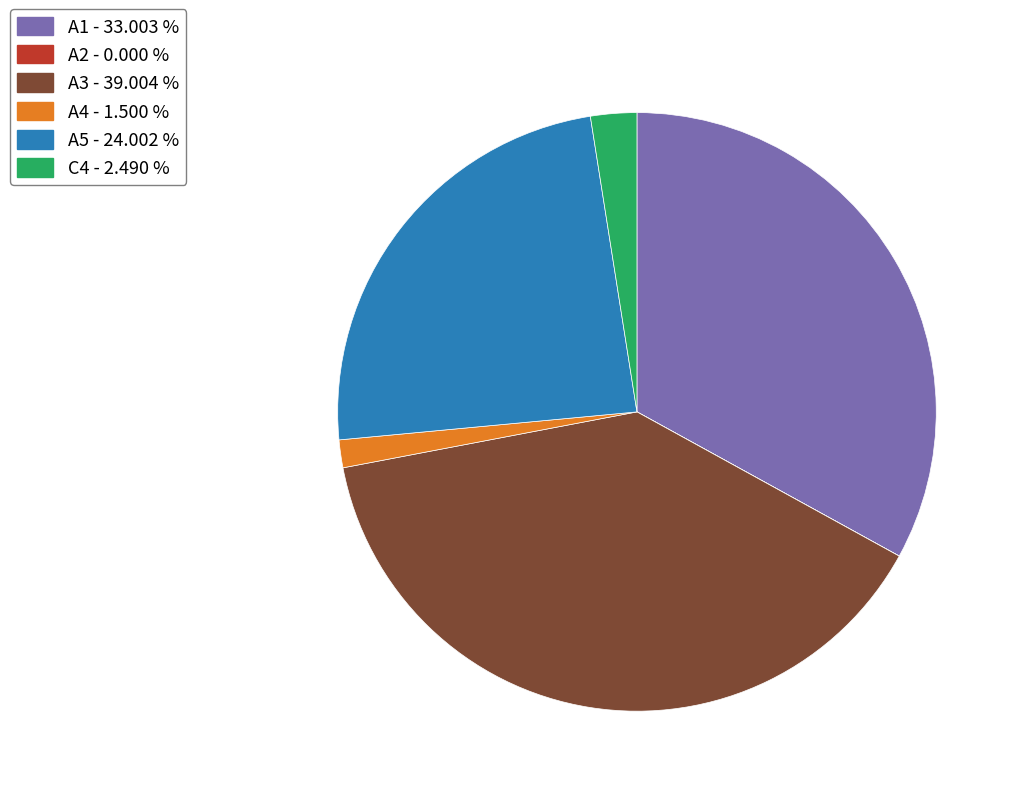

Which has a higher value, C4 - 2.490 % or A1 - 33.003 %?

A1 - 33.003 %